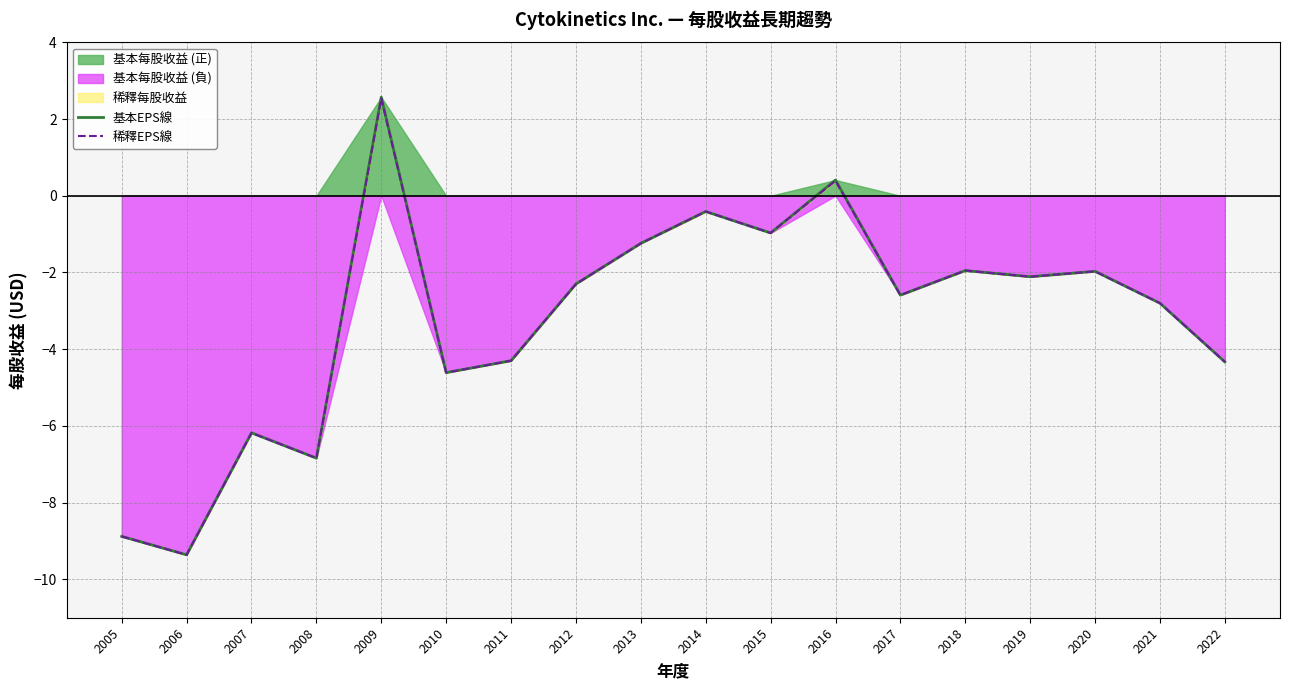

How many distinct data groups are displayed?

2